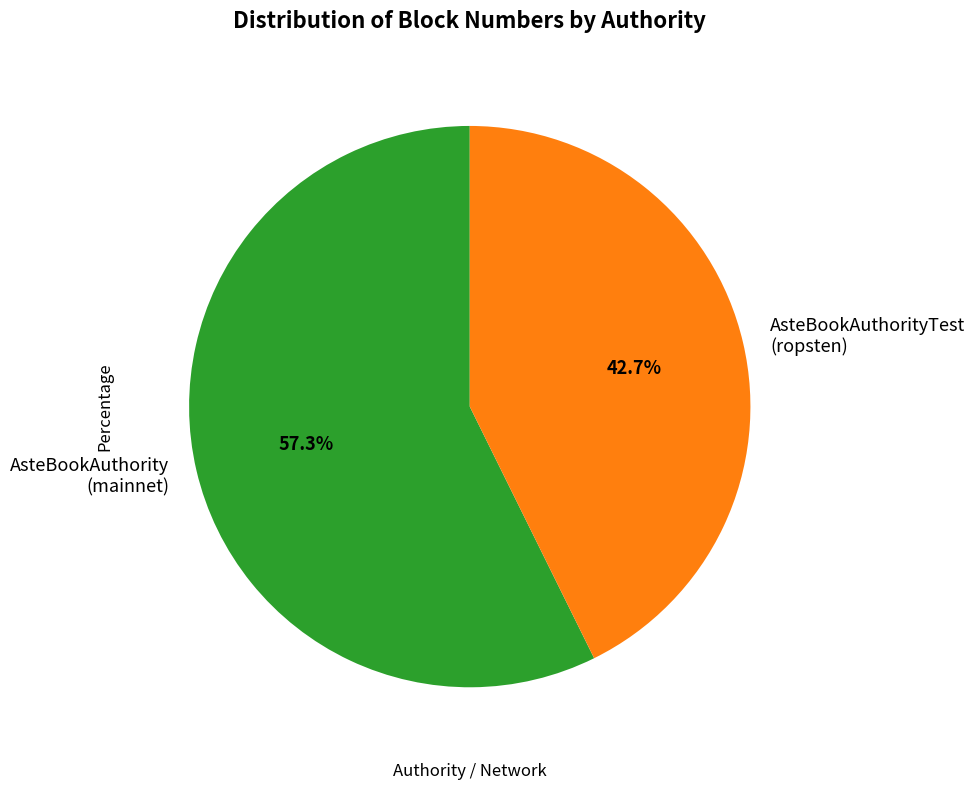

Which has a higher value, AsteBookAuthority (mainnet) or AsteBookAuthorityTest (ropsten)?

AsteBookAuthority (mainnet)